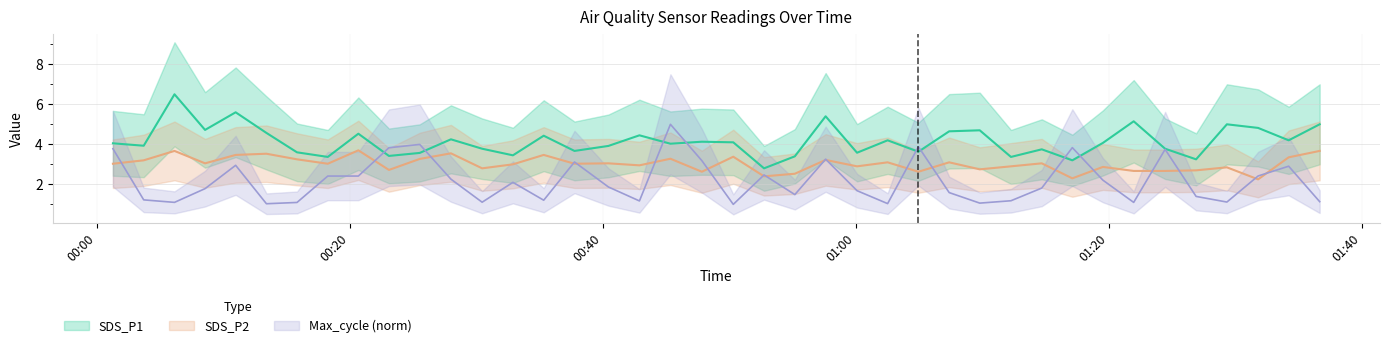

How many series are shown in this chart?

3